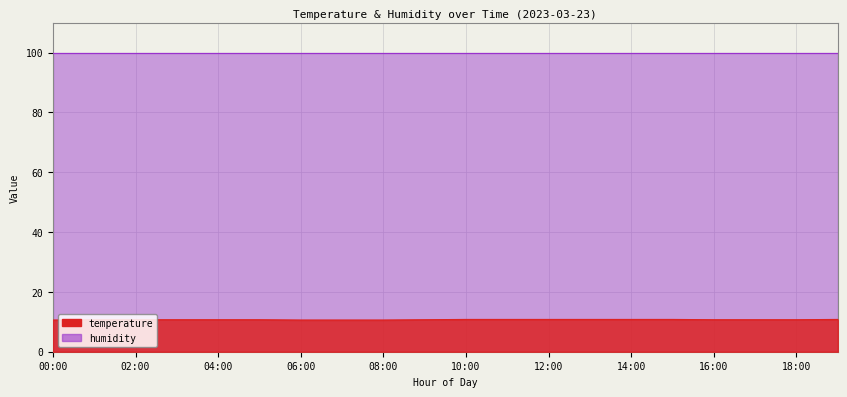

What is the label of the 8th point from the right?

12:00